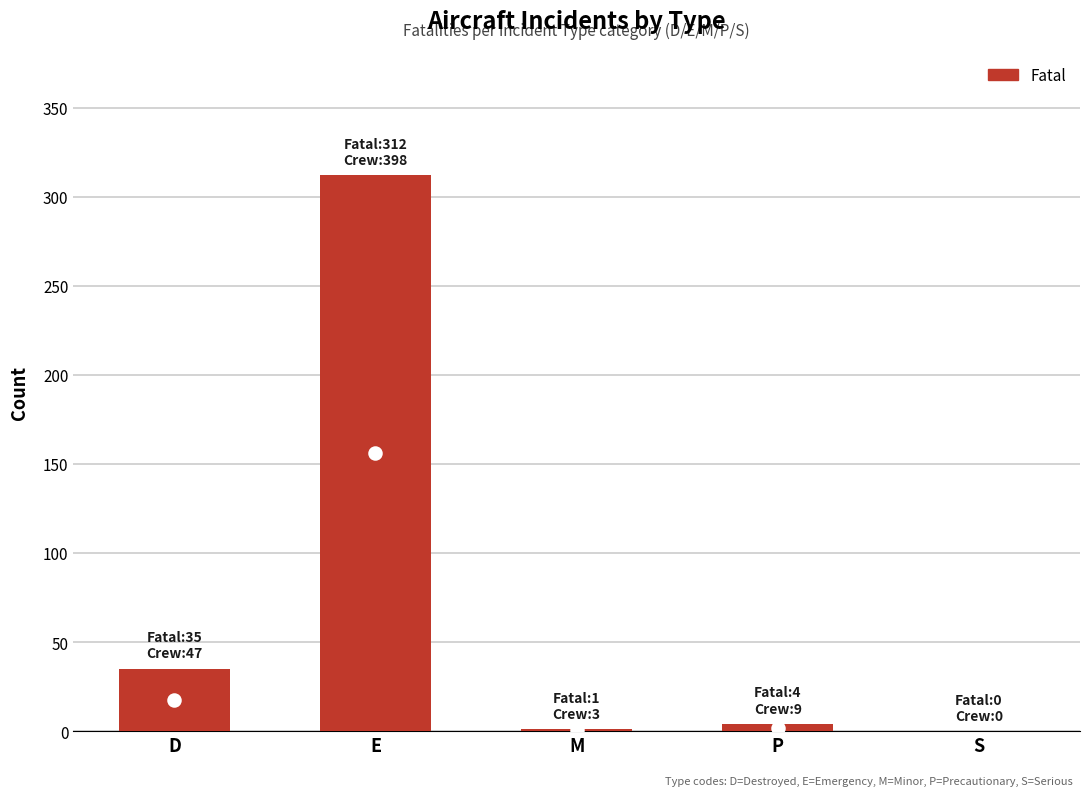

Which has a higher value, P or D?

D